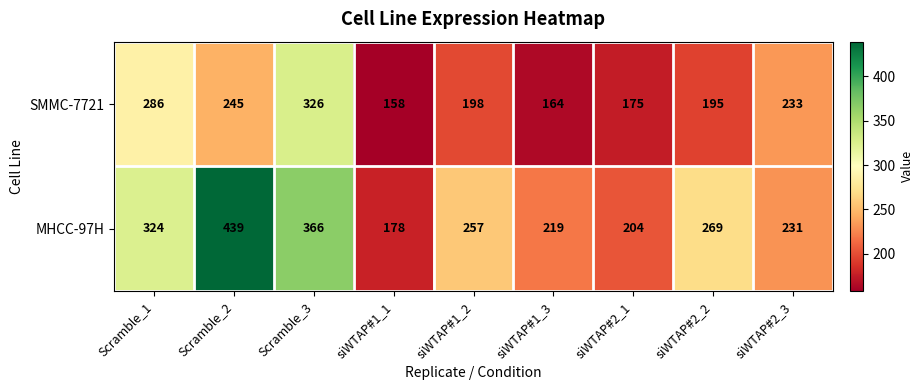

Rank the series by their maximum value, from highest to lowest.

MHCC-97H, SMMC-7721